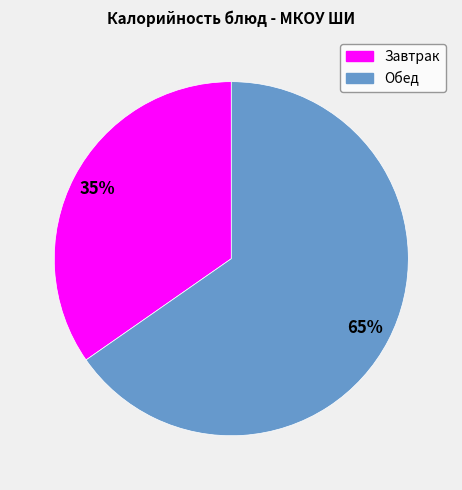

Is there a majority slice in this chart?

Yes